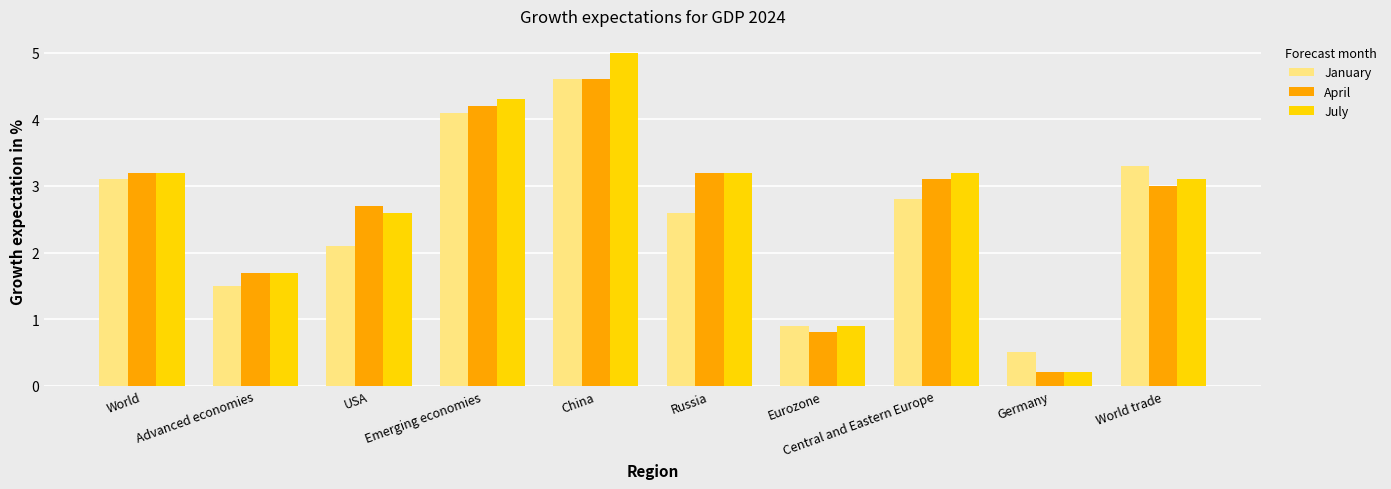

Reading left to right, transcribe all the data shown in this chart.

January: World=3.1	Advanced economies=1.5	USA=2.1	Emerging economies=4.1	China=4.6	Russia=2.6	Eurozone=0.9	Central and Eastern Europe=2.8	Germany=0.5	World trade=3.3
April: World=3.2	Advanced economies=1.7	USA=2.7	Emerging economies=4.2	China=4.6	Russia=3.2	Eurozone=0.8	Central and Eastern Europe=3.1	Germany=0.2	World trade=3.0
July: World=3.2	Advanced economies=1.7	USA=2.6	Emerging economies=4.3	China=5.0	Russia=3.2	Eurozone=0.9	Central and Eastern Europe=3.2	Germany=0.2	World trade=3.1